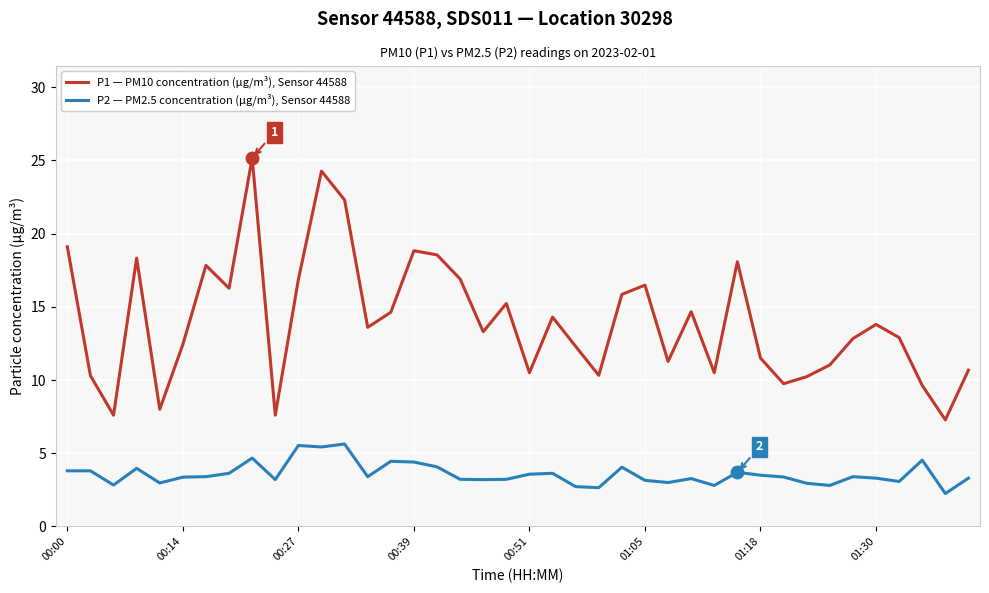

Which series has the largest range (max minus min)?

P1 — PM10 concentration (µg/m³), Sensor 44588